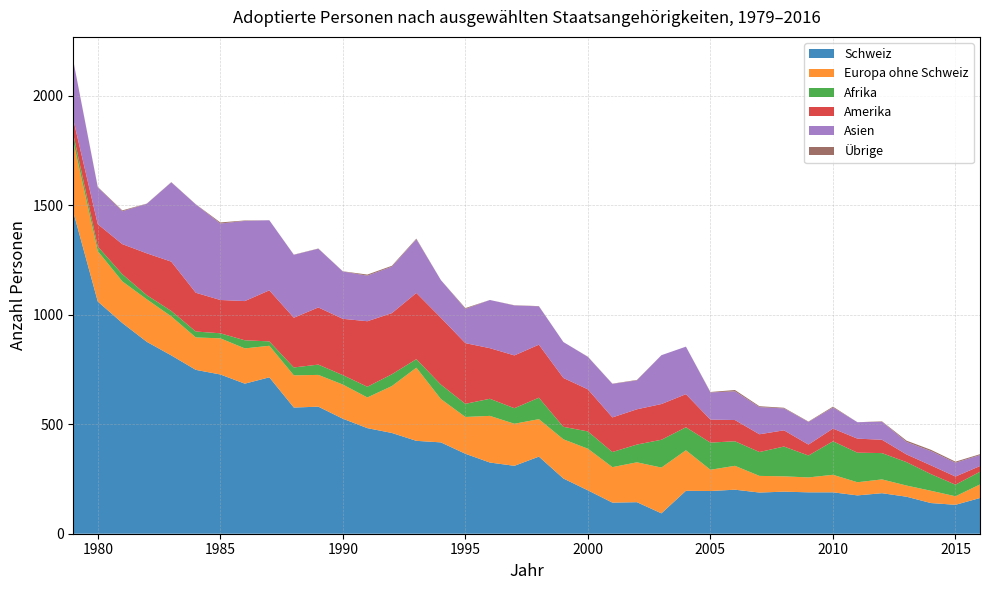

What is the maximum value shown in the chart?

1469